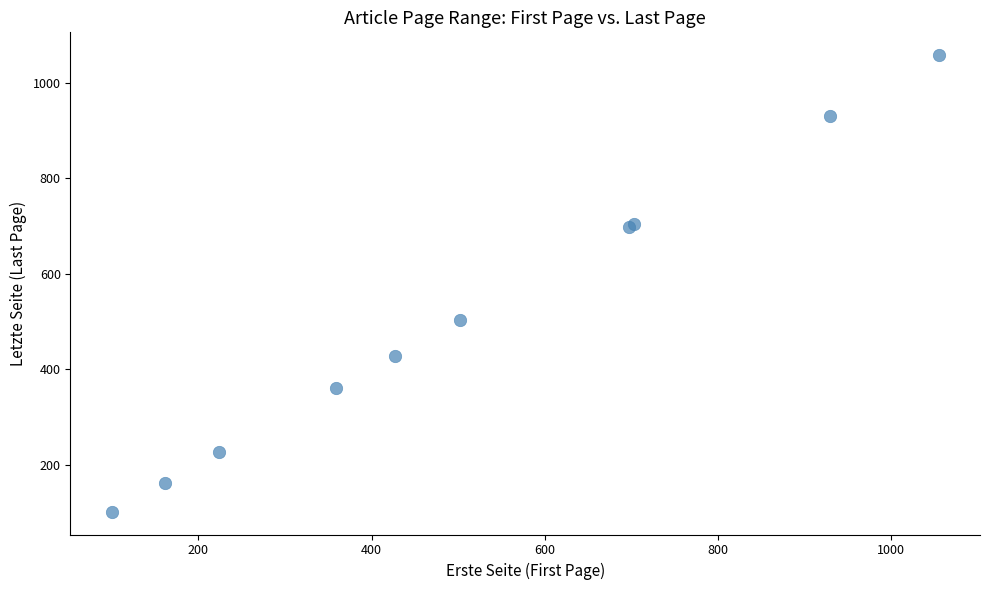

What Y value in the scatter plot is closest to 580?

504